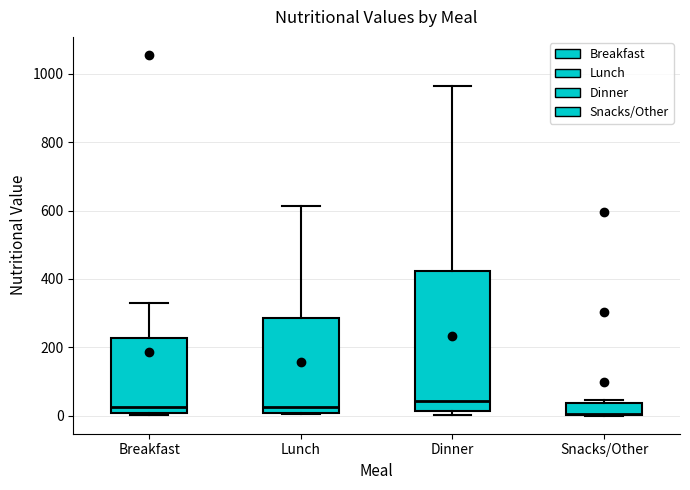

Reading left to right, read every box against the y-axis: the position of its median line, the range the box covers, and the ends of its whiskers. The values are not printed on the chart, so give them approximately, as read against the axis.

Breakfast: median 20, box 0 to 220, whiskers 0 to 320
Lunch: median 20, box 0 to 280, whiskers 0 to 620
Dinner: median 40, box 20 to 420, whiskers 0 to 960
Snacks/Other: median 0, box 0 to 40, whiskers 0 to 40 (just above the box's upper edge)